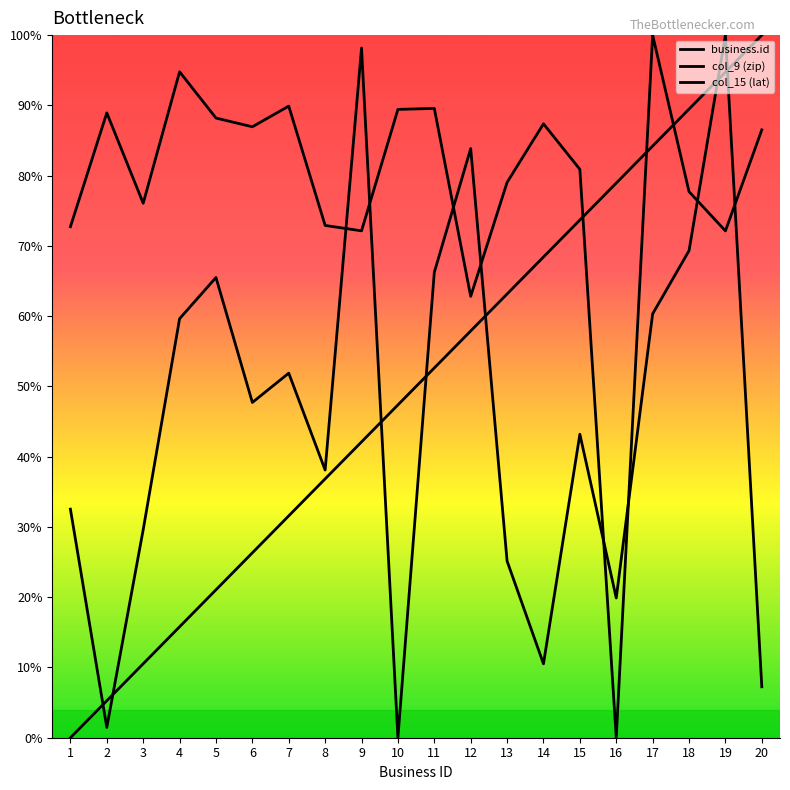

What is the average value of the col_9 (zip) series?

45.5